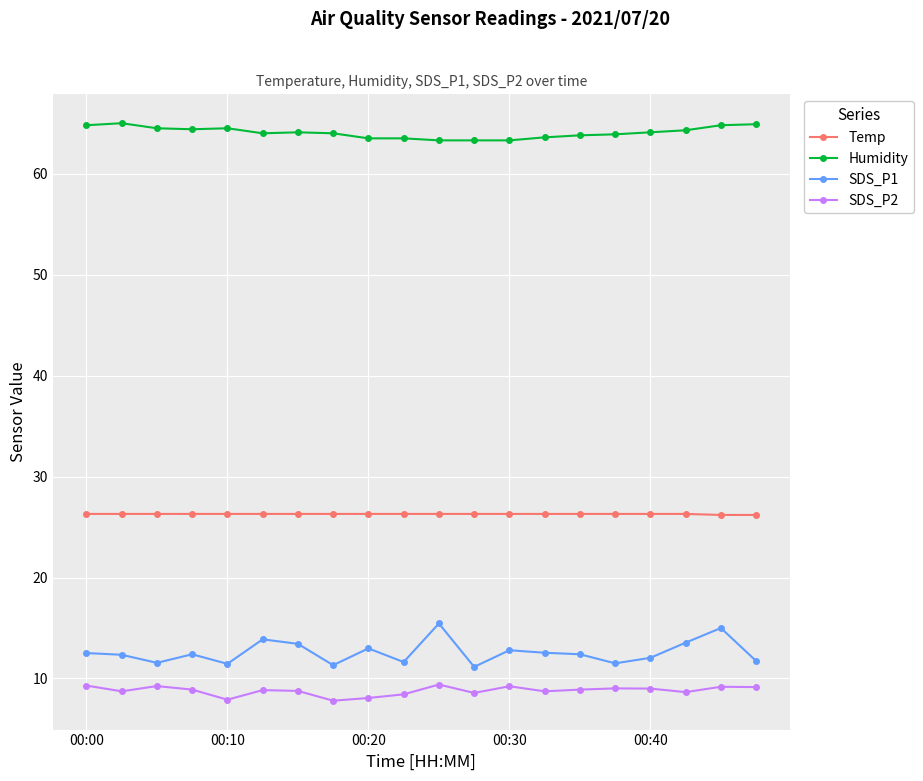

At how many categories does at least one series exceed 43?

20